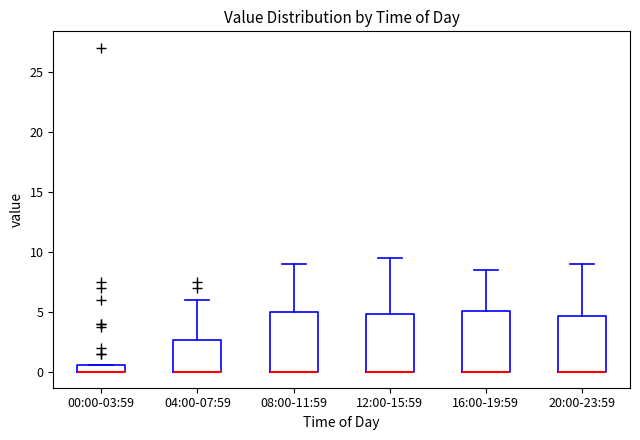

Where is the lower edge of the box for 04:00-07:59 on the y-axis? The values are not printed on the chart, so give them approximately, as read against the axis.

0.0